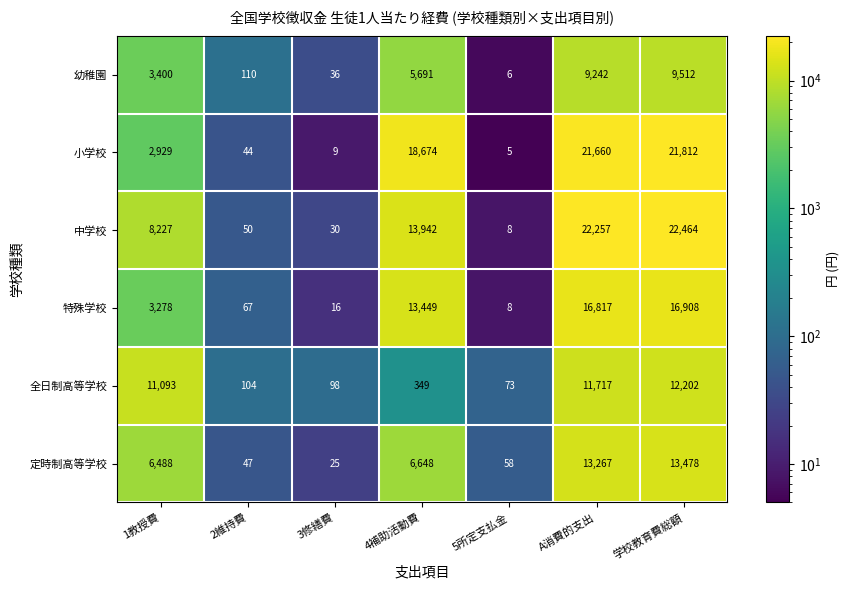

Rank the categories by 幼稚園 value from lowest to highest.

5所定支払金, 3修繕費, 2維持費, 1教授費, 4補助活動費, A消費的支出, 学校教育費総額